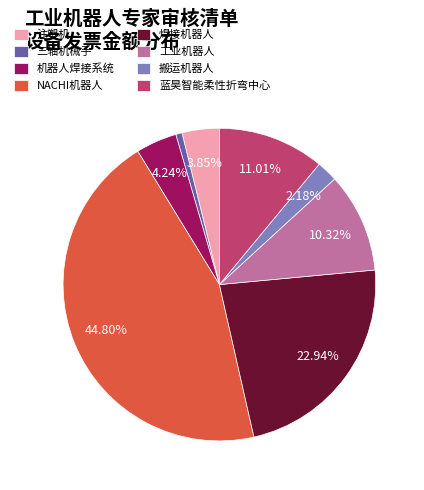

Between 三轴机械手 and 注塑机, which is larger?

注塑机